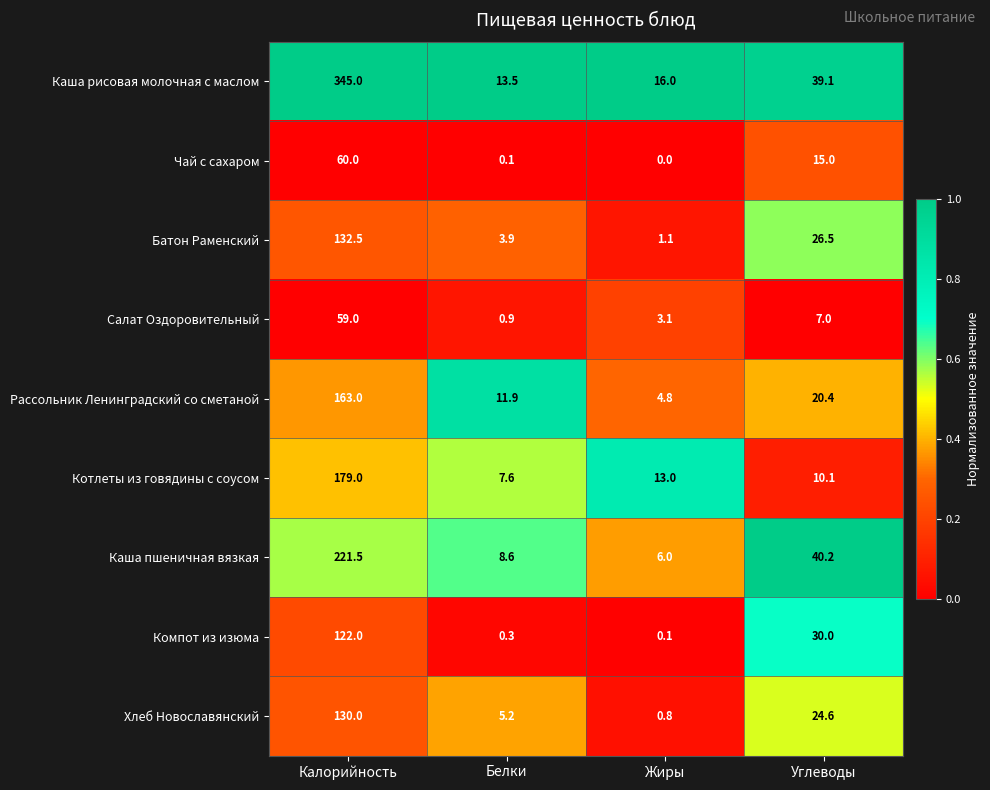

The Чай с сахаром series shows 104.6 at Калорийность. True or false?

False